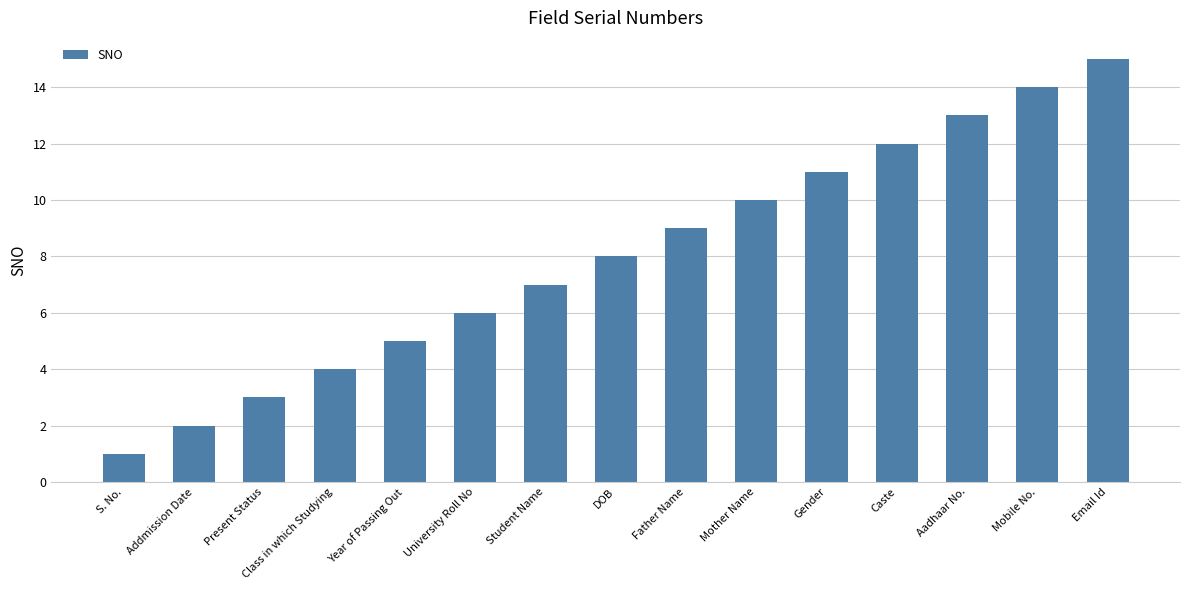

Between Student Name and Email Id, which is larger?

Email Id